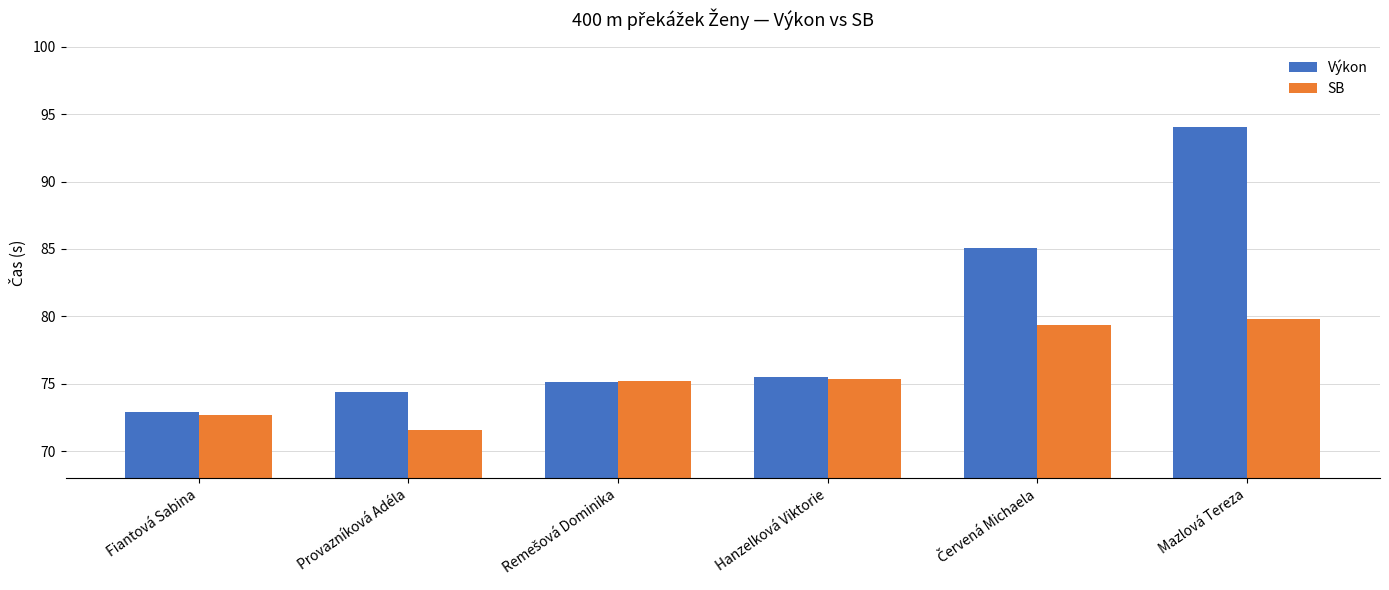

What is the minimum value for Výkon?

72.9